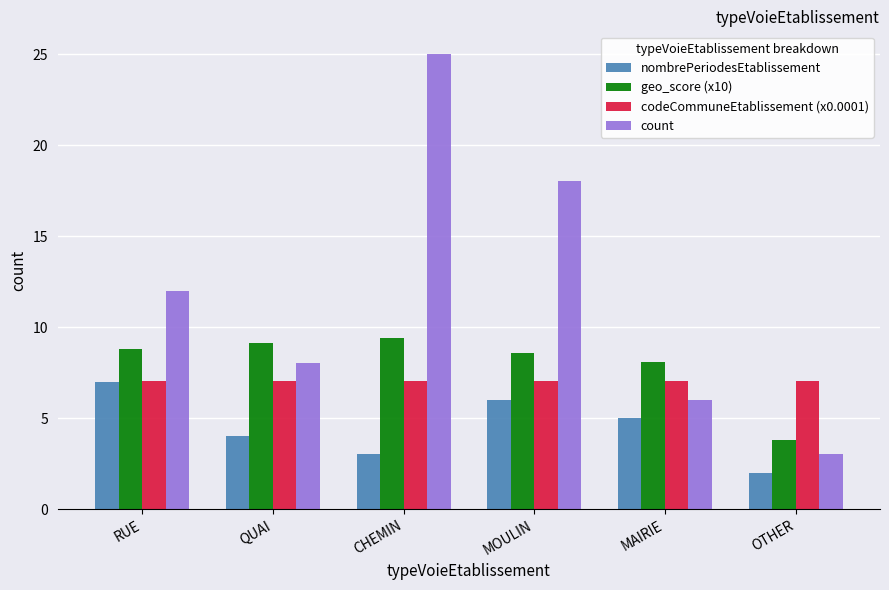

Count the number of data series in this chart.

4